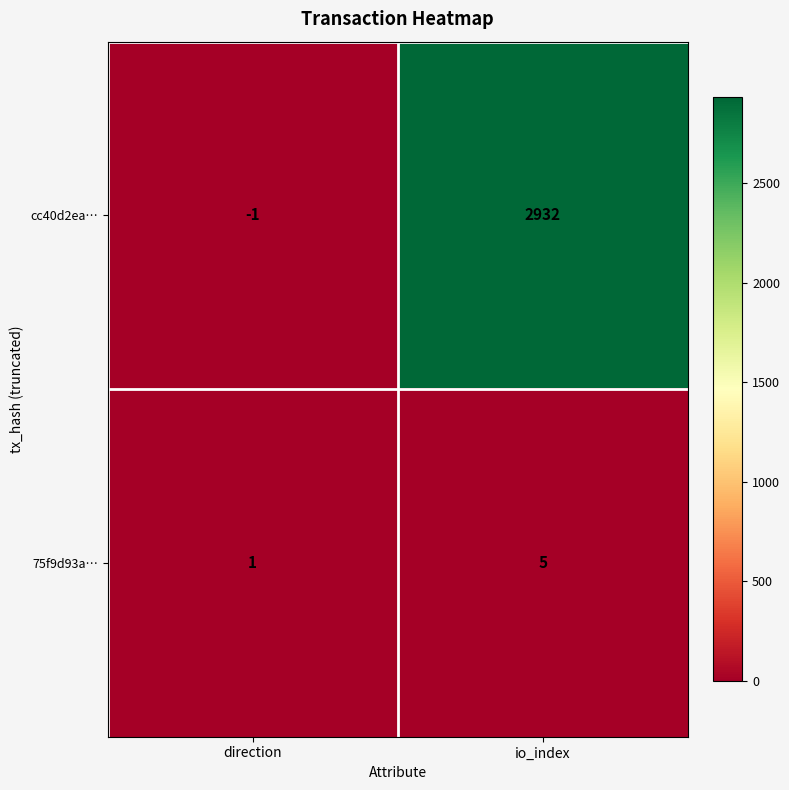

Is it true that cc40d2ea… equals -2 at direction?

False